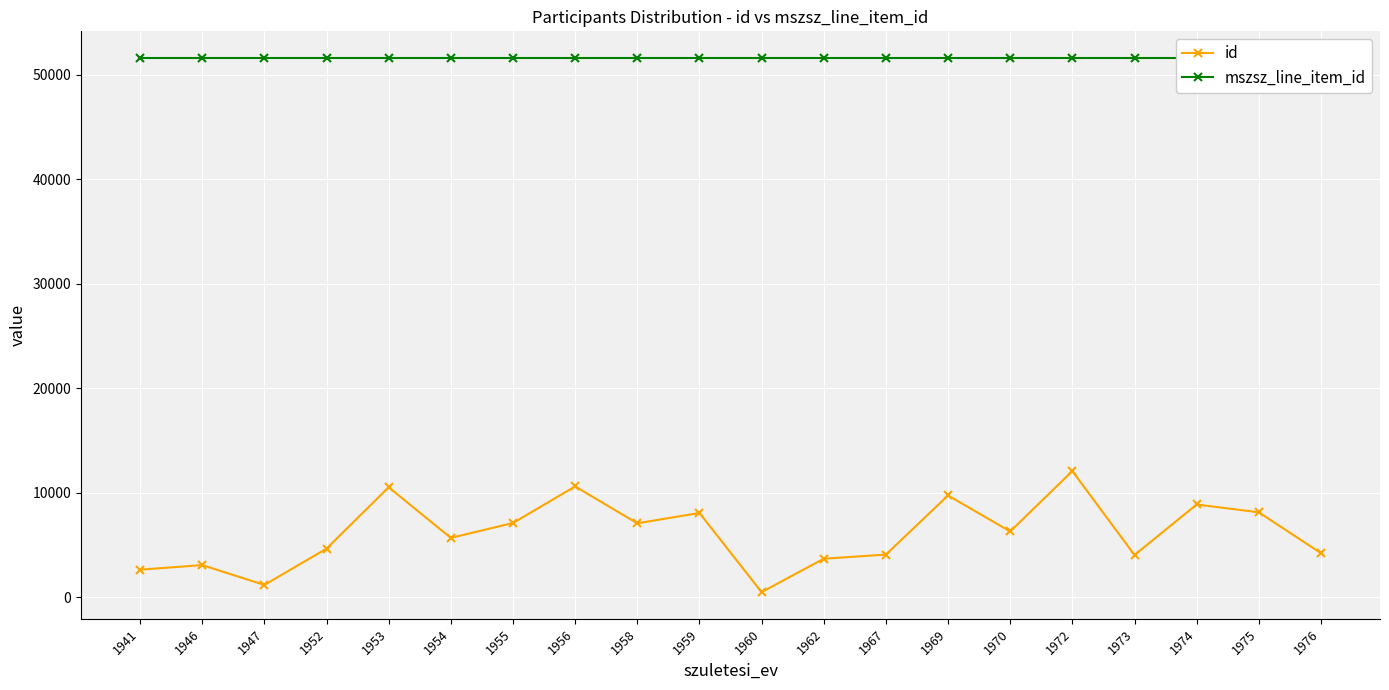

What is the average value of the id series?

6090